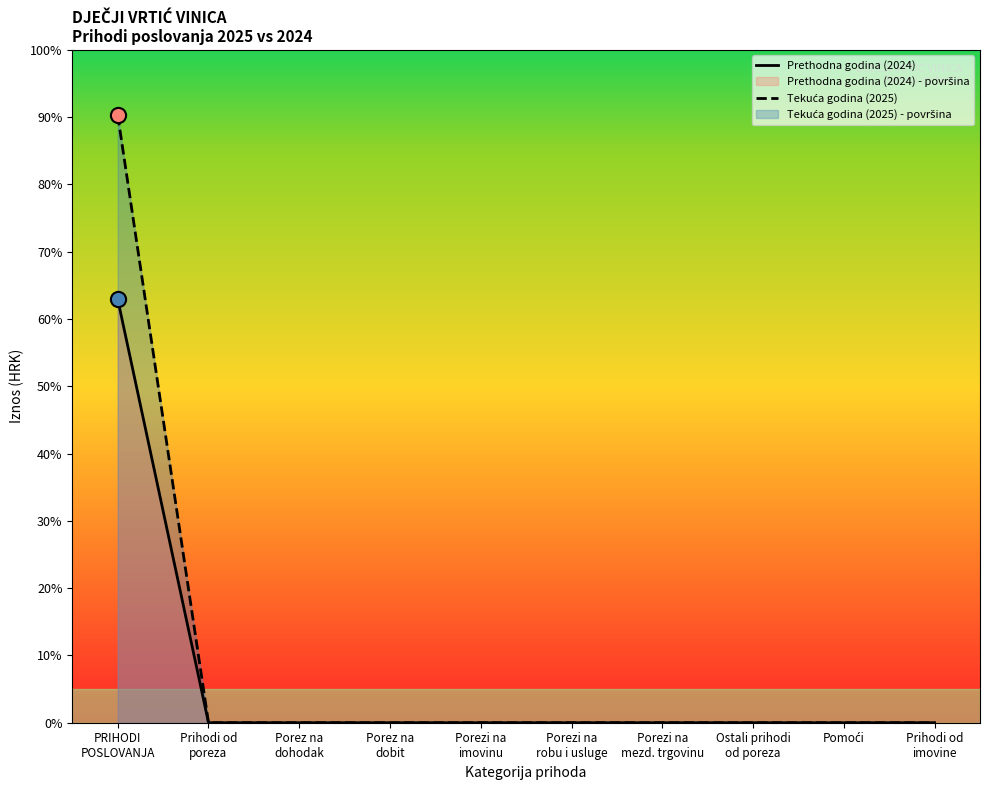

Which series contains the highest Y value?

Tekuća godina (2025)